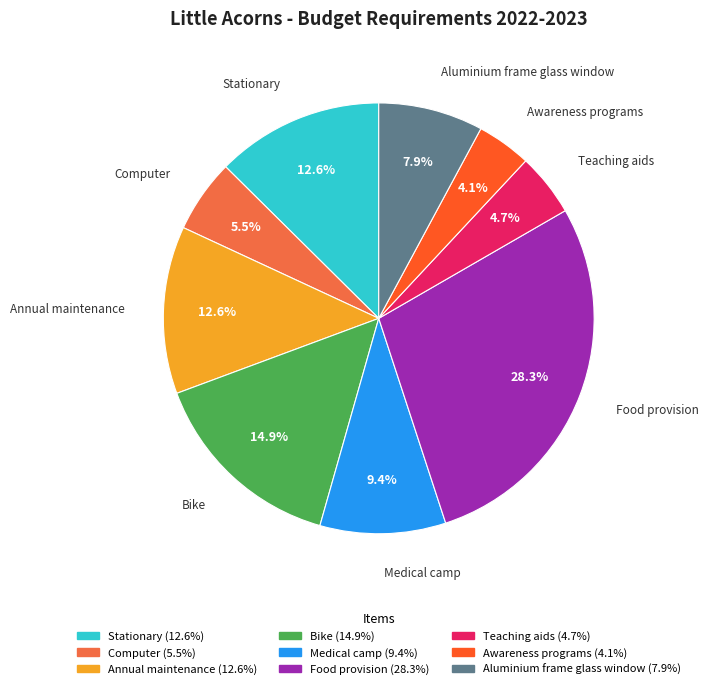

True or false: Teaching aids accounts for 10% of the total.

False